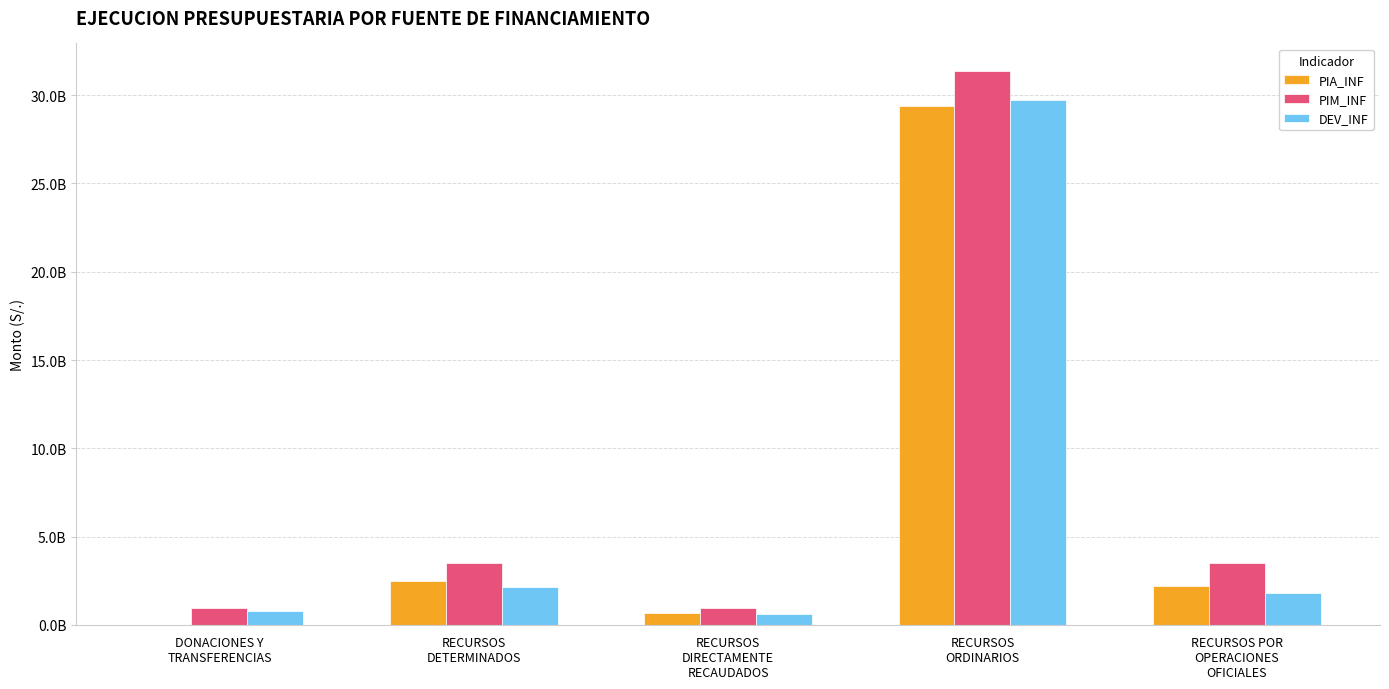

What is the sum of the PIA_INF values at RECURSOS POR
OPERACIONES
OFICIALES and RECURSOS
DIRECTAMENTE
RECAUDADOS?

2856371999.3